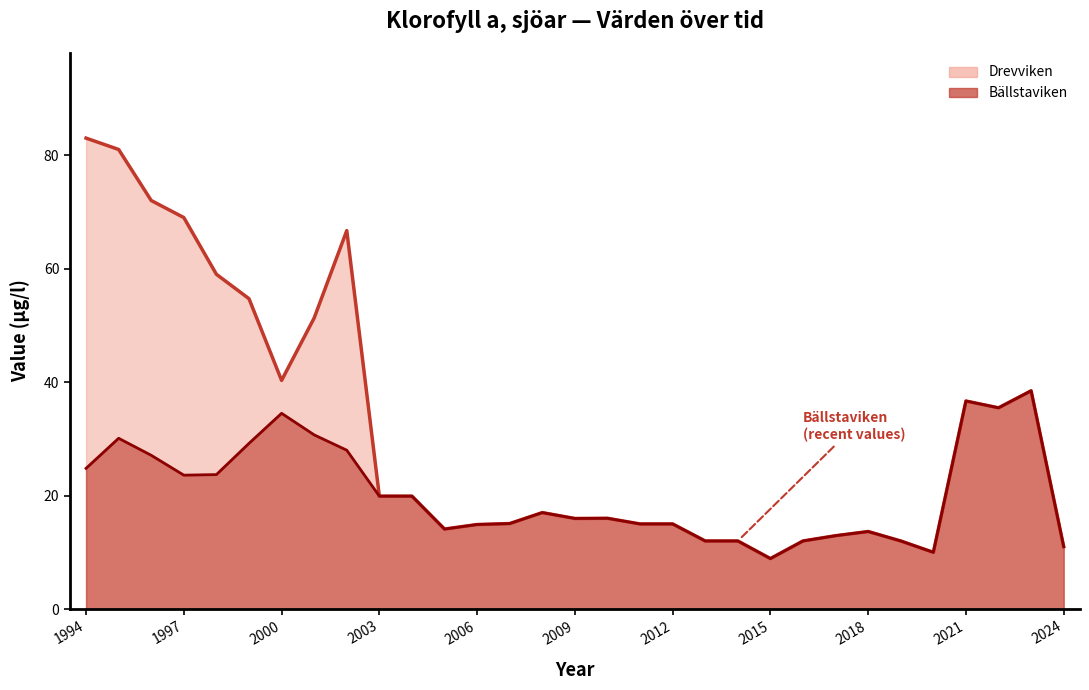

Read the value at 2008.

17.0